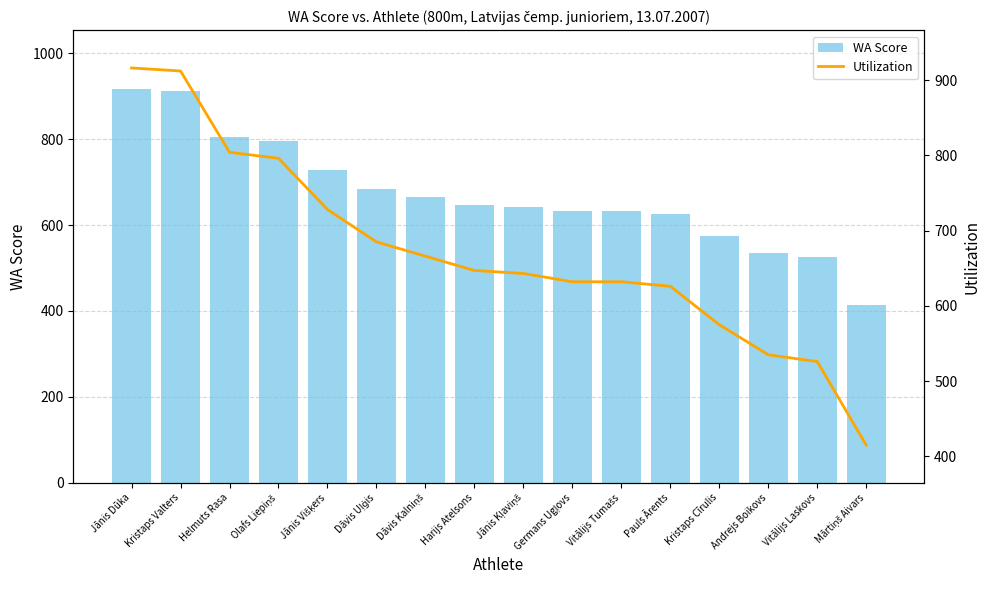

How many groups of bars are there?

16